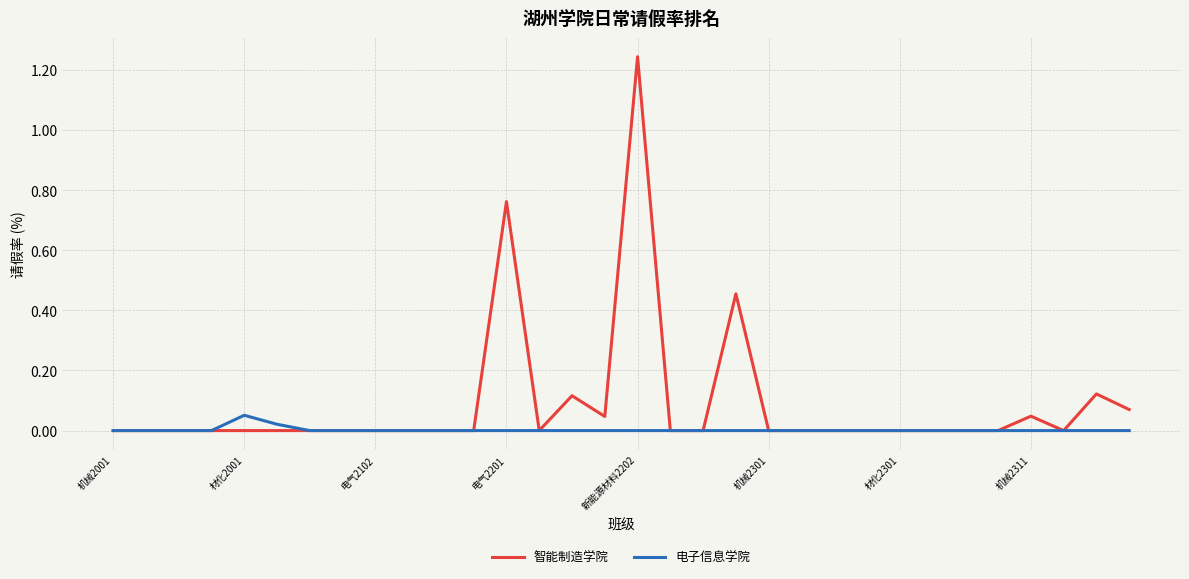

Rank the series by their maximum value, from highest to lowest.

智能制造学院, 电子信息学院